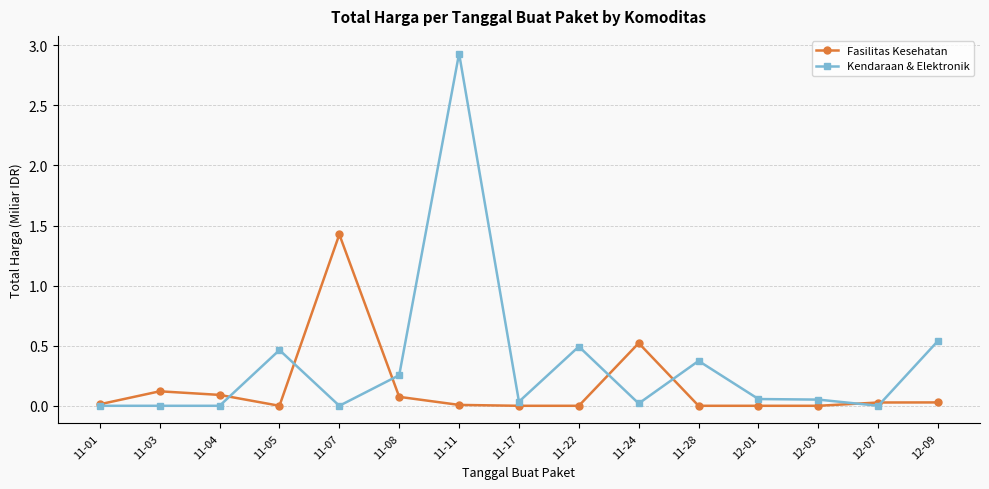

At which category is the sum across all series the highest?

11-11